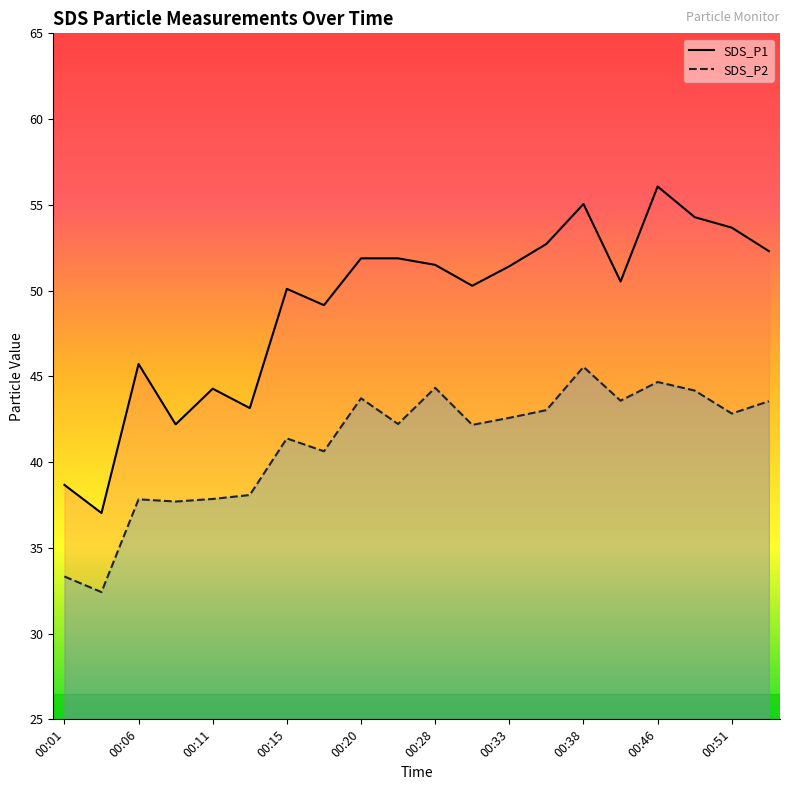

What is the maximum value for SDS_P1?

56.1